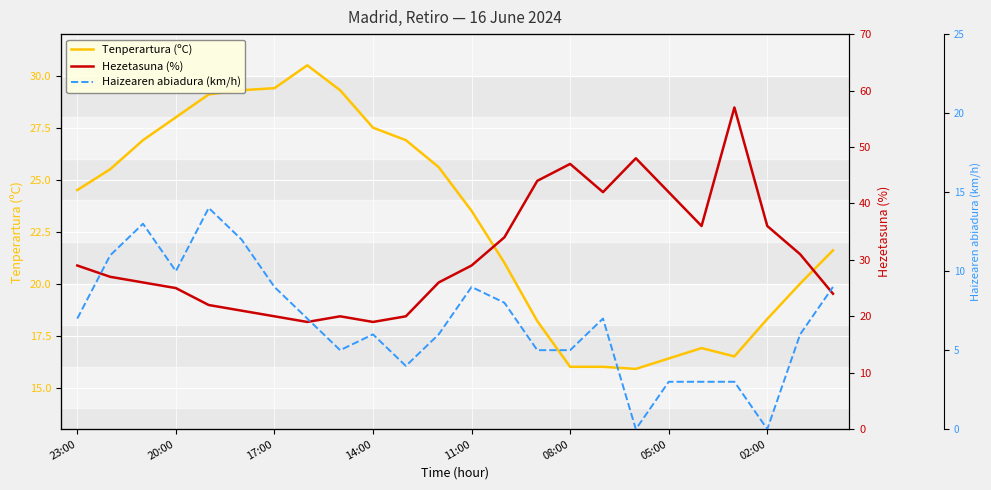

Reading left to right, list all the values displayed in this chart.

Tenperartura (ºC): 24.5	25.5	26.9	28.0	29.1	29.3	29.4	30.5	29.3	27.5	26.9	25.6	23.5	21.0	18.2	16.0	16.0	15.9	16.4	16.9	16.5	18.3	20.0	21.6
Hezetasuna (%): 29.0	27.0	26.0	25.0	22.0	21.0	20.0	19.0	20.0	19.0	20.0	26.0	29.0	34.0	44.0	47.0	42.0	48.0	42.0	36.0	57.0	36.0	31.0	24.0
Haizearen abiadura (km/h): 7.0	11.0	13.0	10.0	14.0	12.0	9.0	7.0	5.0	6.0	4.0	6.0	9.0	8.0	5.0	5.0	7.0	0.0	3.0	3.0	3.0	0.0	6.0	9.0